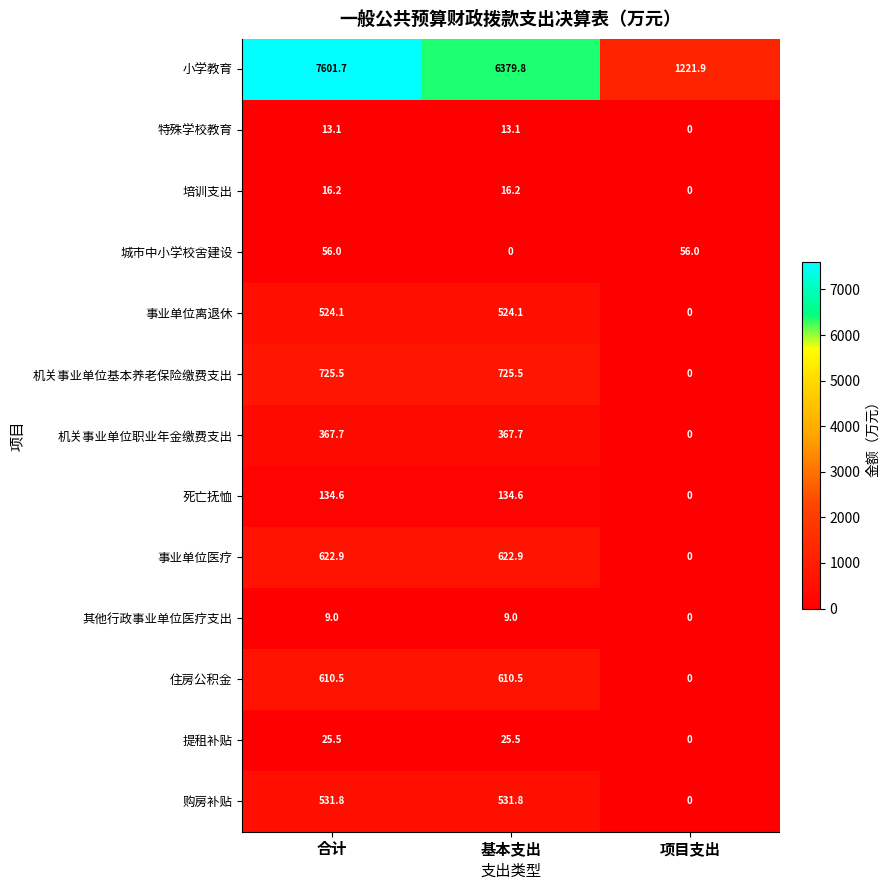

What is the sum of the 住房公积金 values at 合计 and 基本支出?

1221.0